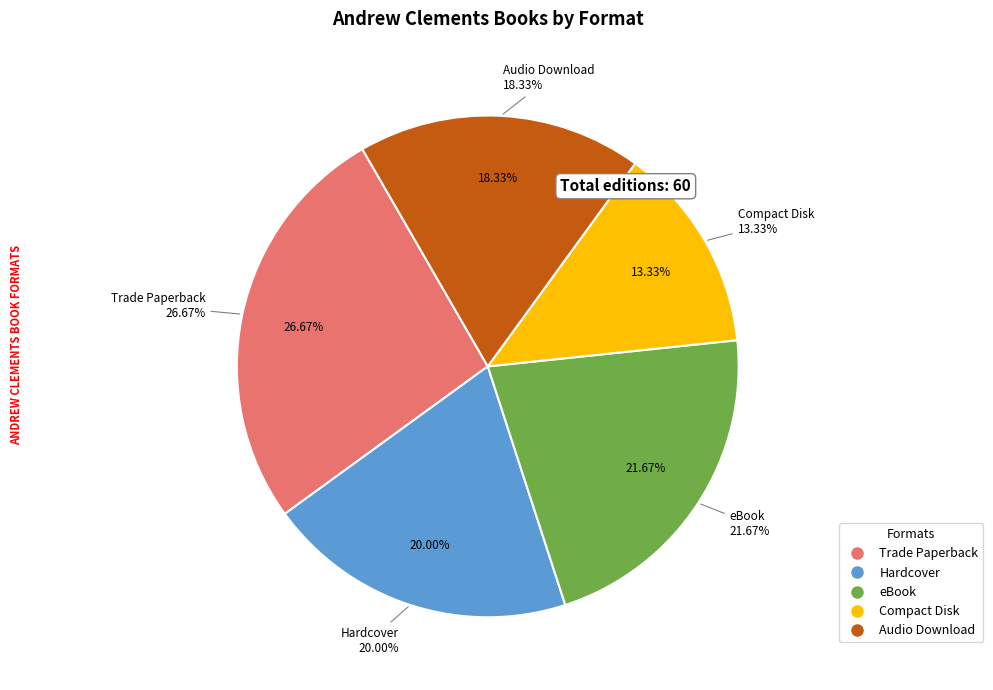

Rank the categories by value from highest to lowest.

Trade Paperback, eBook, Hardcover, Audio Download, Compact Disk